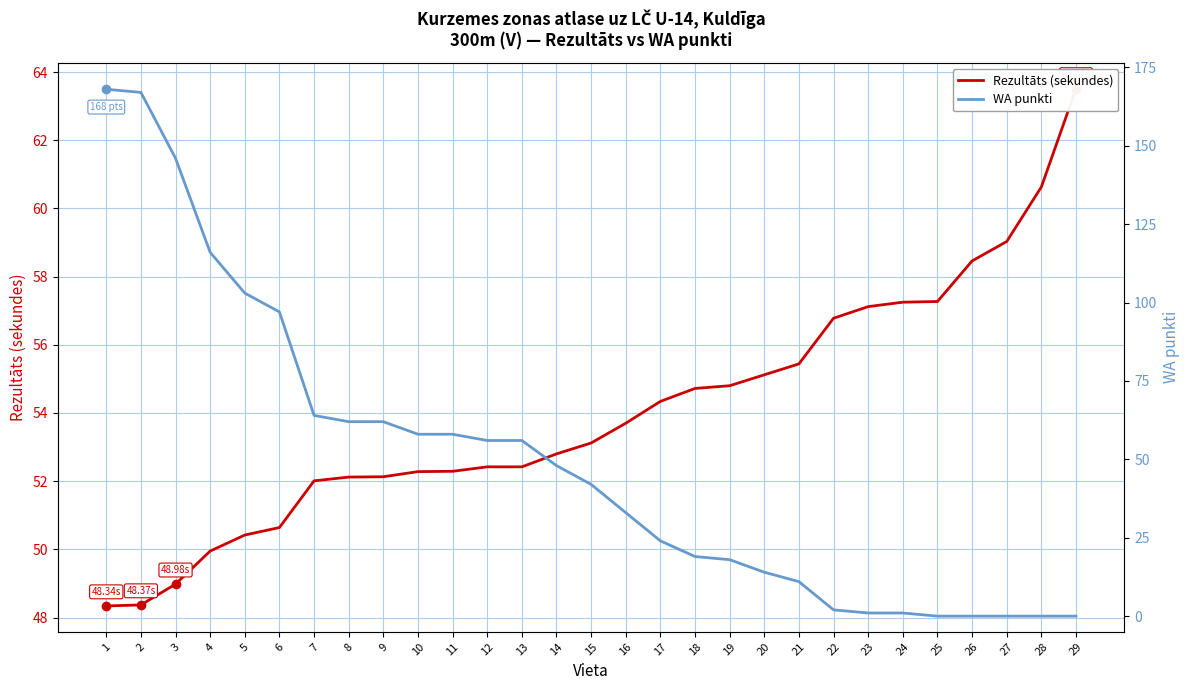

How many intersections are there between WA punkti and Rezultāts (sekundes)?

1